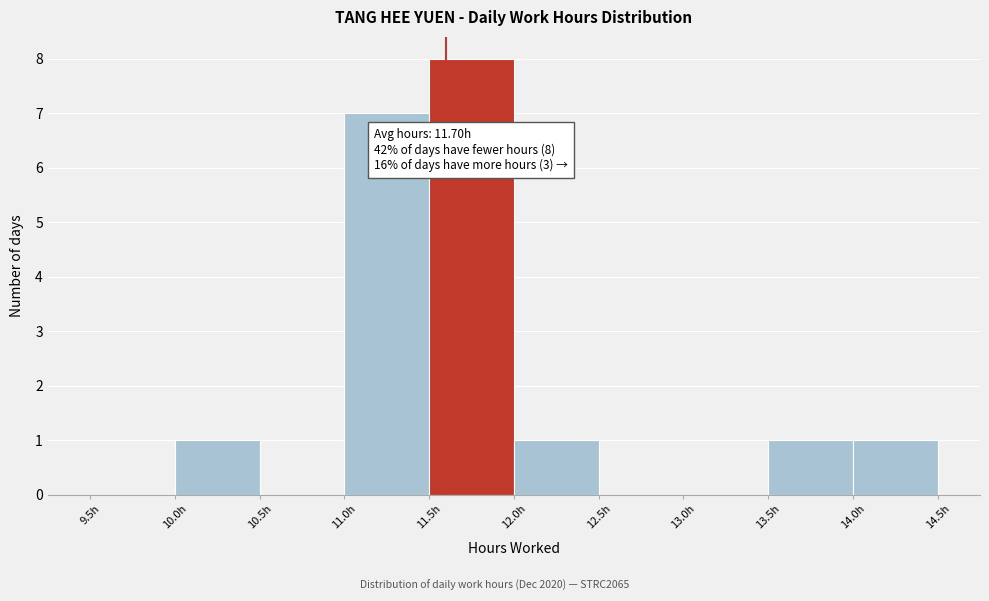

Which range on the x-axis has the tallest bar?

11.5 to 12.0